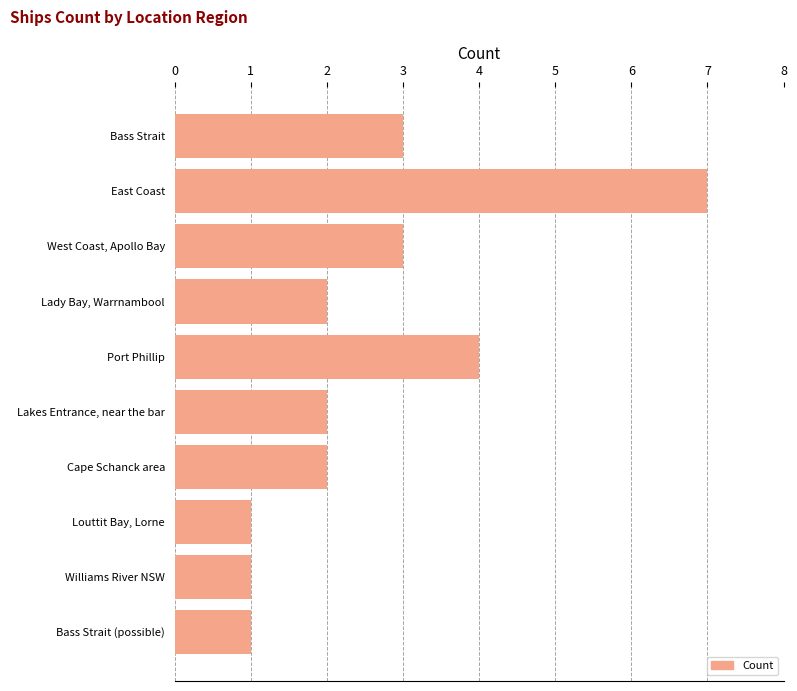

How many values are between 1 and 3?

8